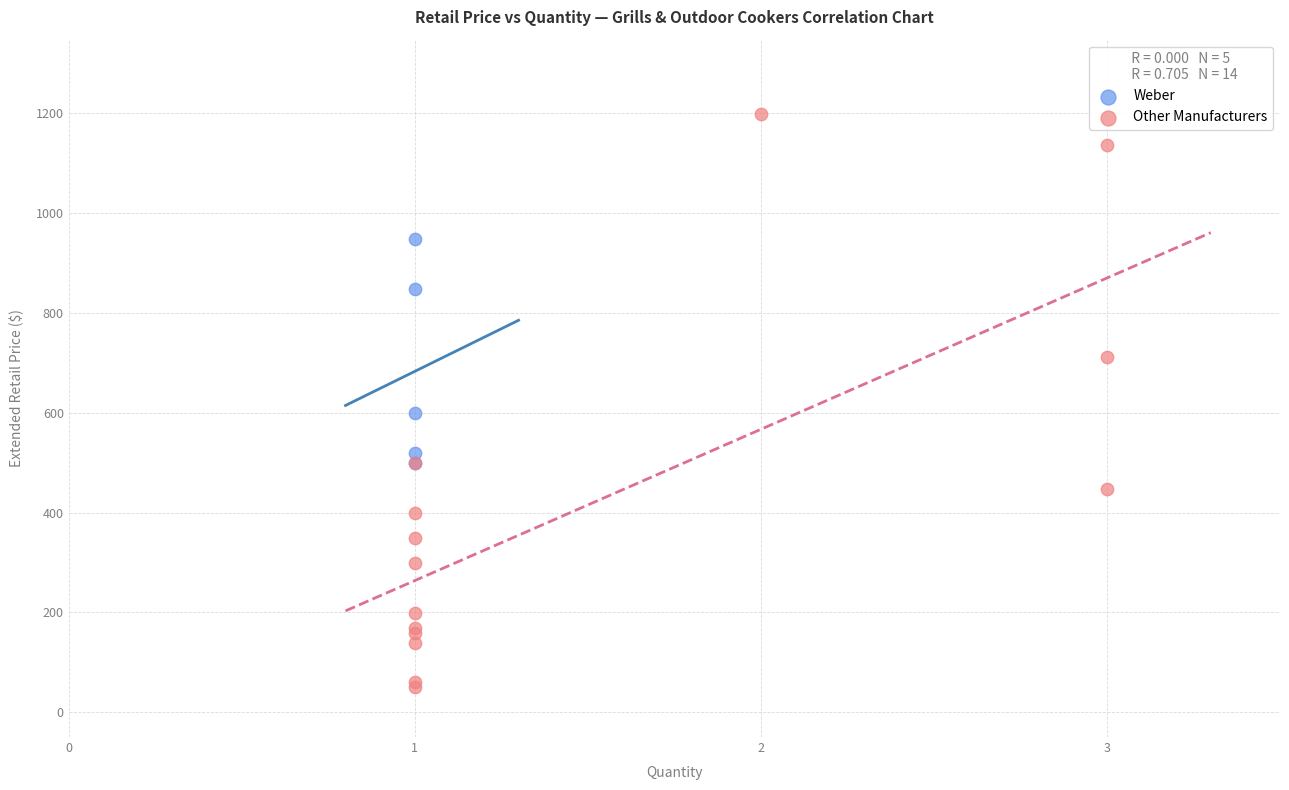

Which series reaches the minimum Y coordinate?

Other Manufacturers